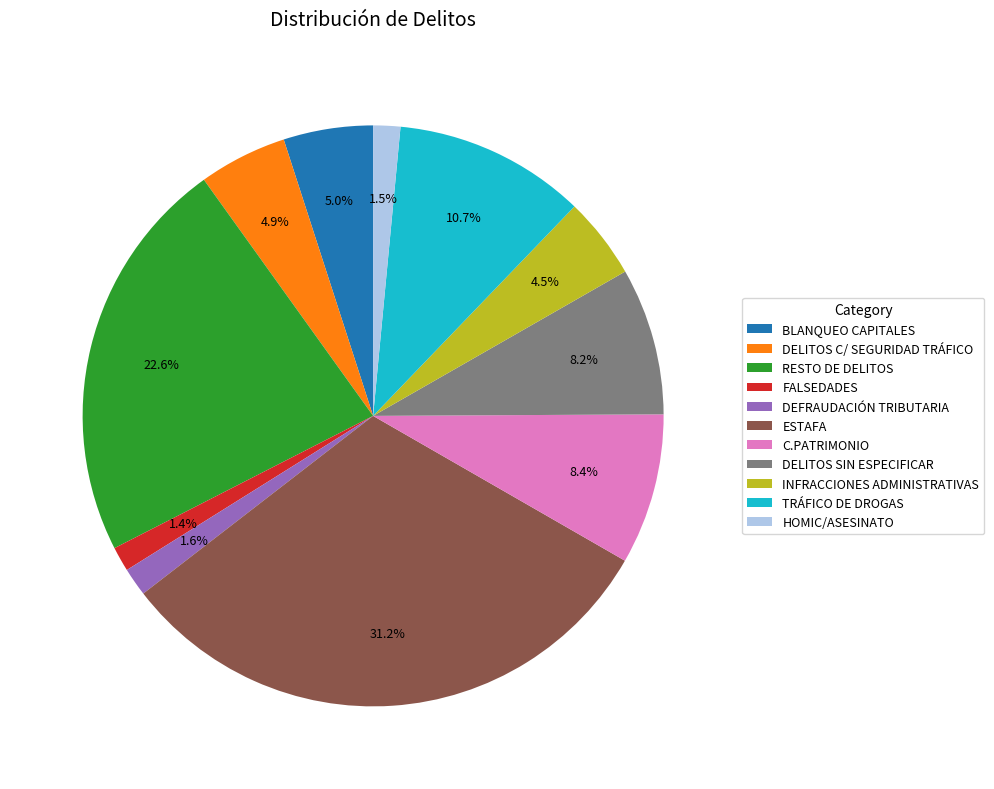

The DELITOS SIN ESPECIFICAR slice represents 8% of the pie. True or false?

True